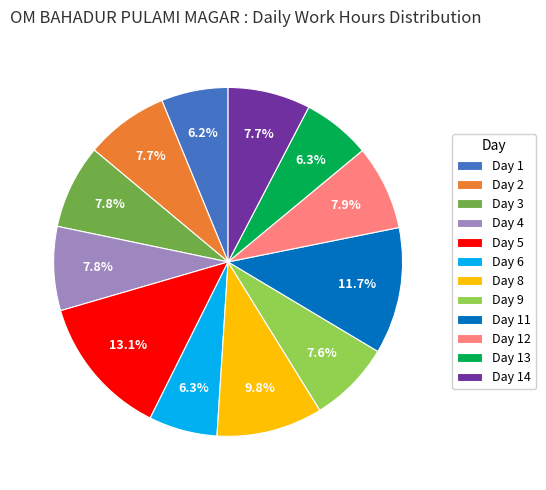

True or false: Day 8 accounts for 10% of the total.

True